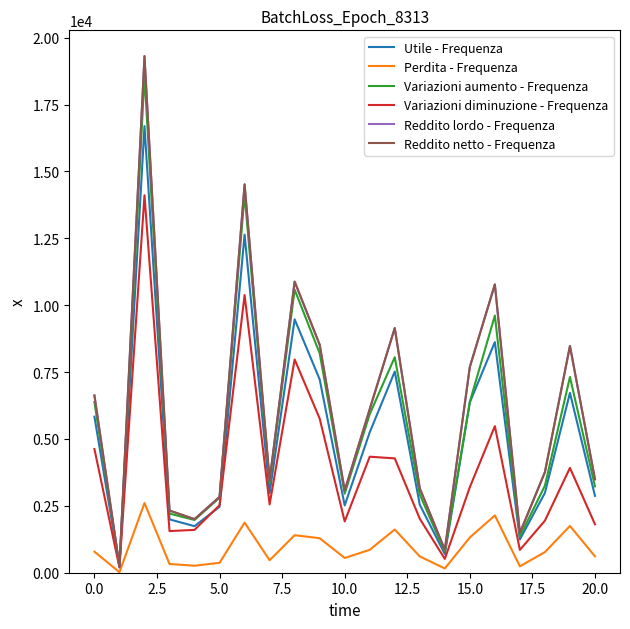

In Reddito netto - Frequenza, how many points are higher than both neighbors (excluding endpoints)?

6